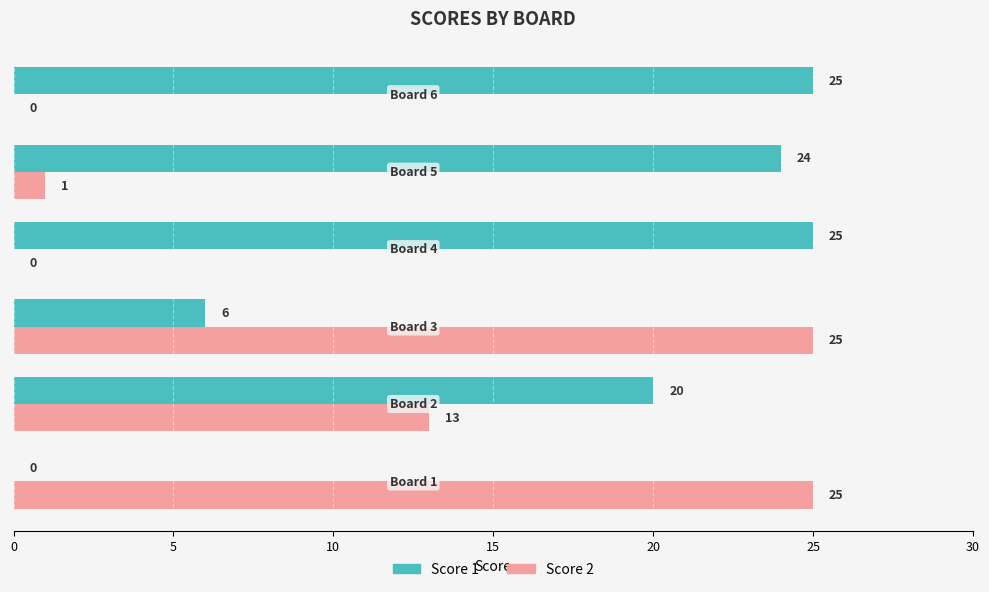

What is the sum of all Score 1 values?

100